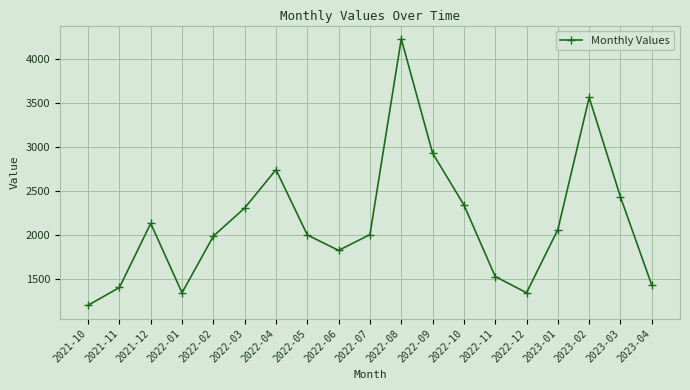

Is it true that the value at 2021-12 is 1407?

False